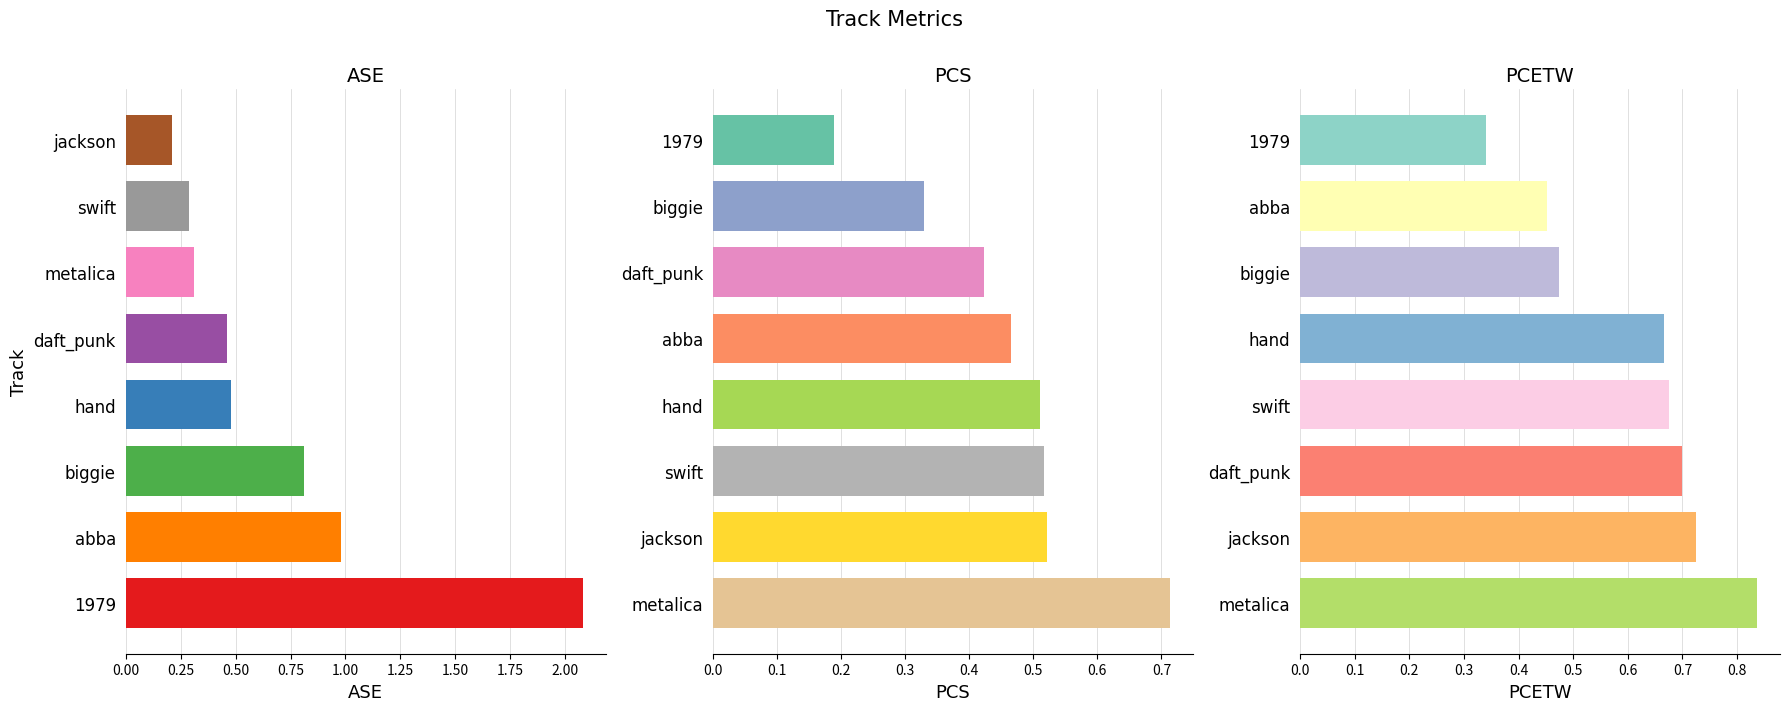

Reading left to right, what are all the values shown in this chart?

ASE: 1979=2.1	abba=1.0	biggie=0.8	daft_punk=0.5	hand=0.5	jackson=0.2	metalica=0.3	swift=0.3
PCS: 1979=0.2	abba=0.5	biggie=0.3	daft_punk=0.4	hand=0.5	jackson=0.5	metalica=0.7	swift=0.5
PCETW: 1979=0.3	abba=0.5	biggie=0.5	daft_punk=0.7	hand=0.7	jackson=0.7	metalica=0.8	swift=0.7